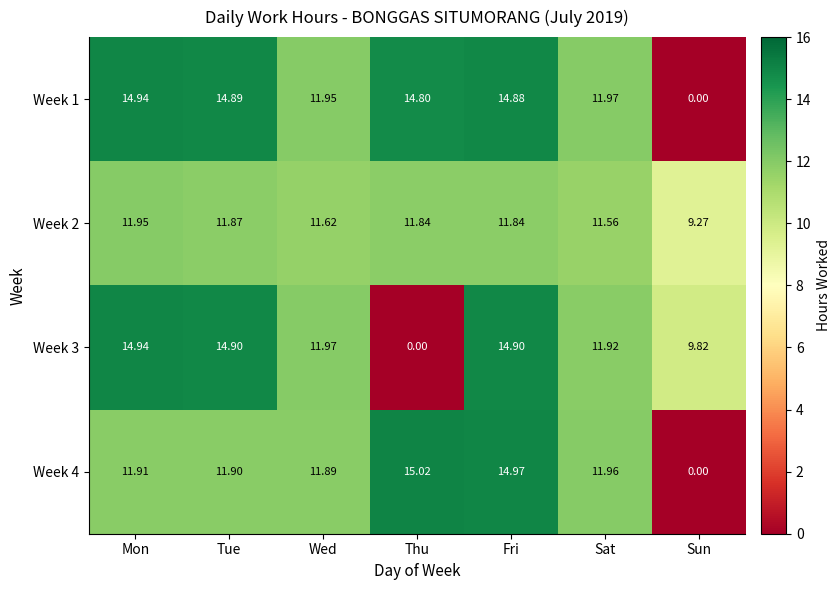

List the labels in order of Week 4 value, largest first.

Thu, Fri, Sat, Mon, Tue, Wed, Sun